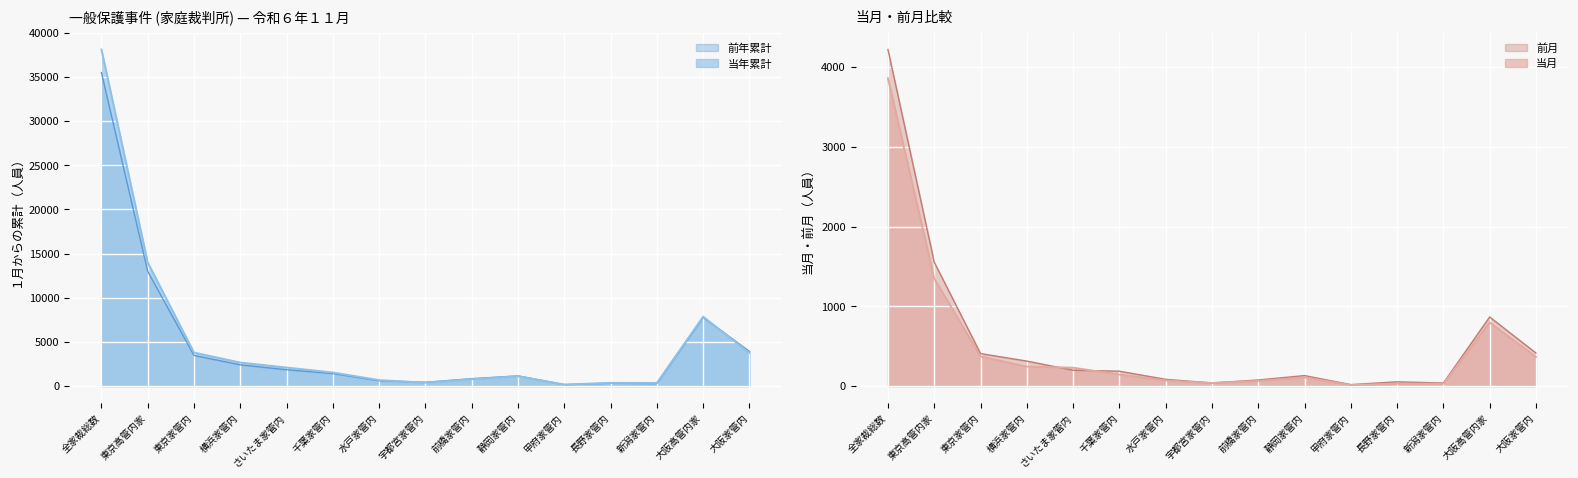

What is the greatest value displayed?

38101